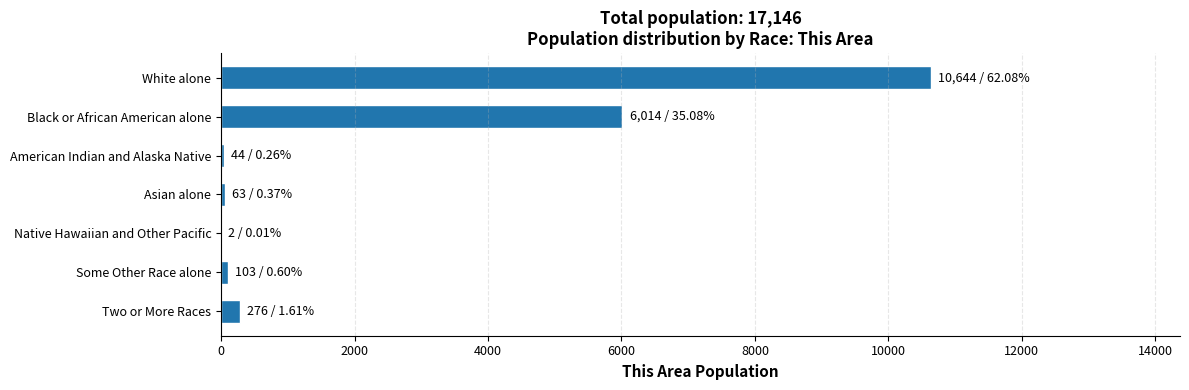

Approximately how many times larger is the value at Black or African American alone compared to White alone?

0.6